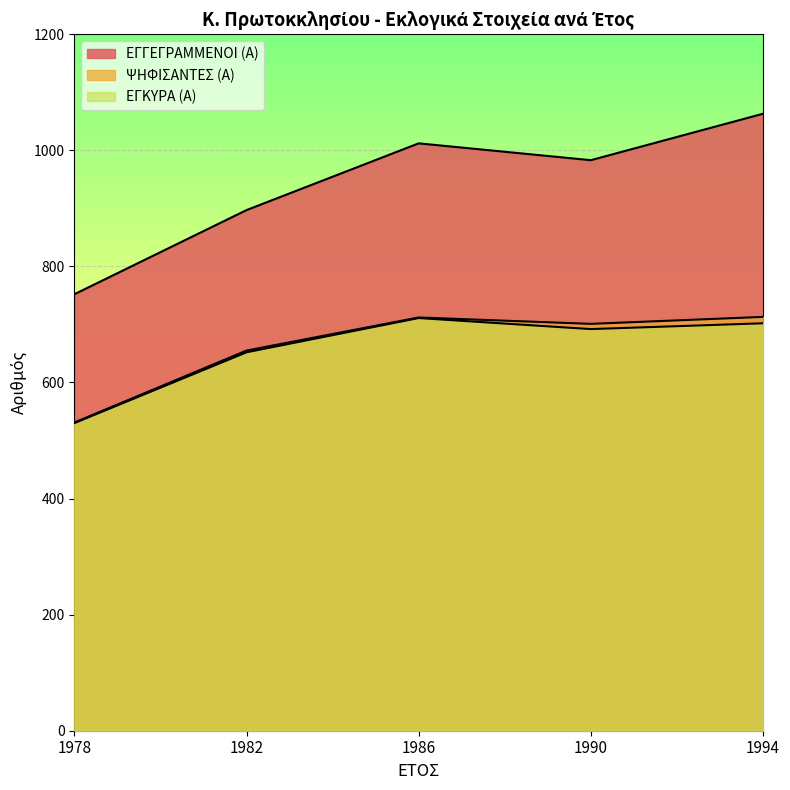

How many data points in ΕΓΚΥΡΑ (Α) are above 692?

2